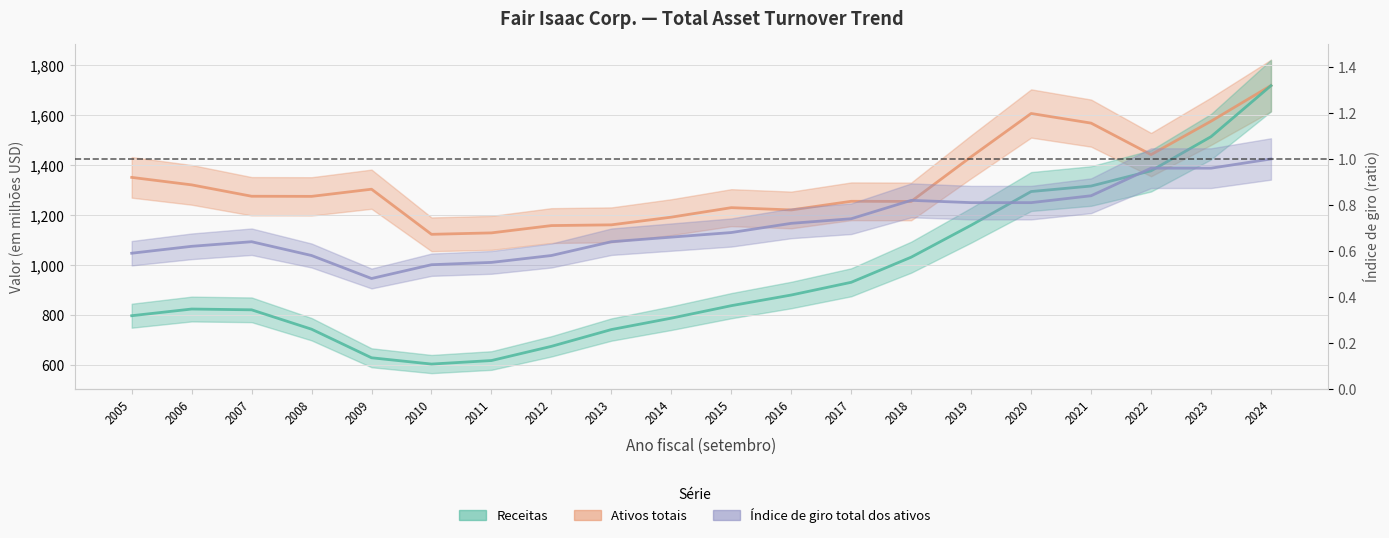

Which series has the largest total across all categories?

Ativos totais